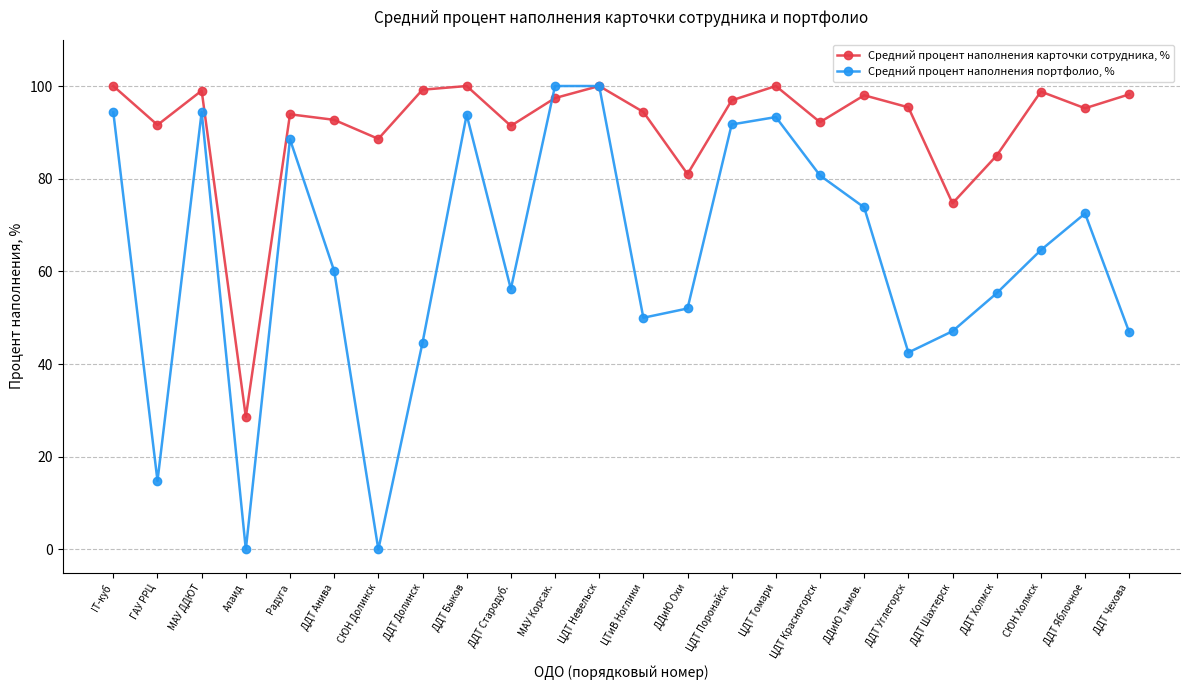

At which category is the sum across all series the highest?

ЦДТ Невельск